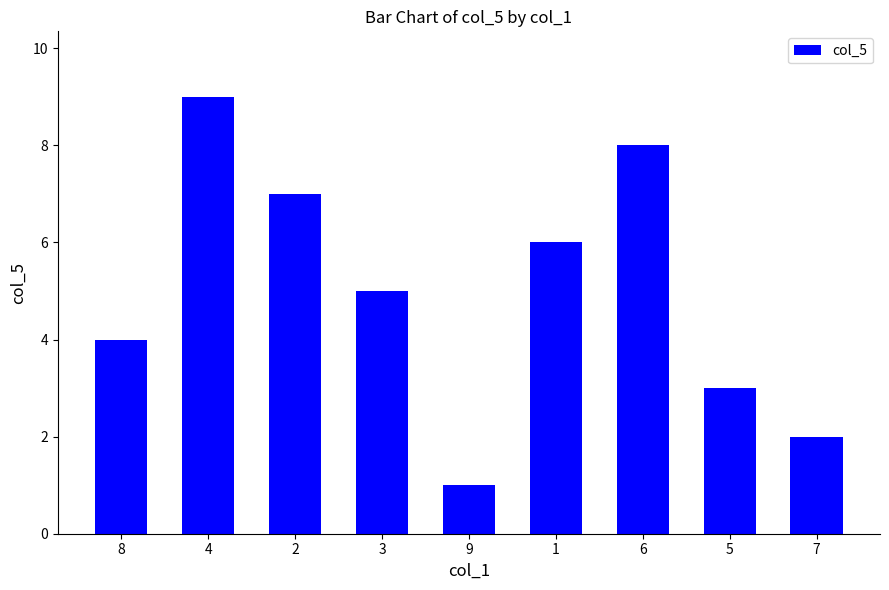

Which category has the highest value across all series?

4